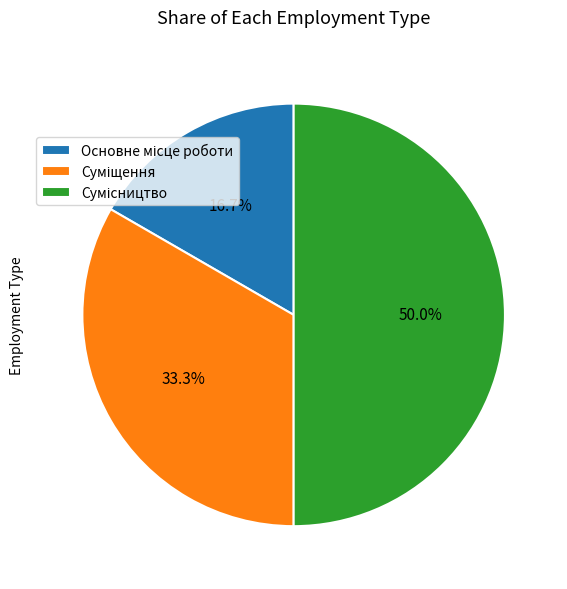

True or false: Основне місце роботи accounts for 17% of the total.

True